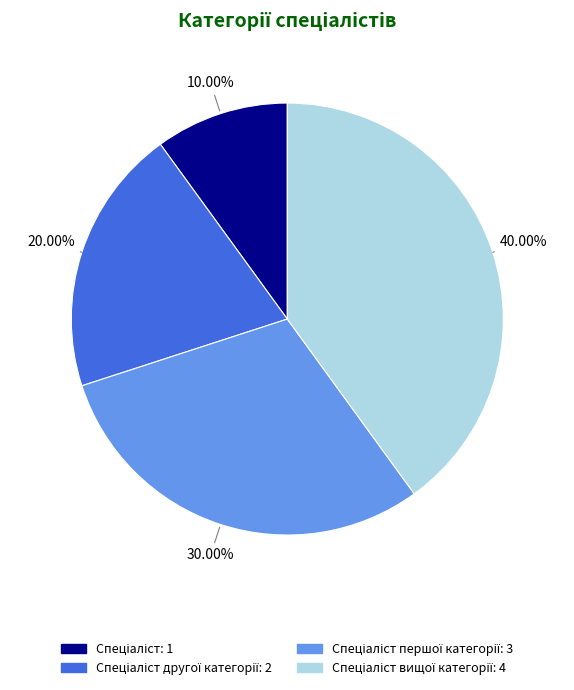

Is there any slice that represents more than half of the pie?

No